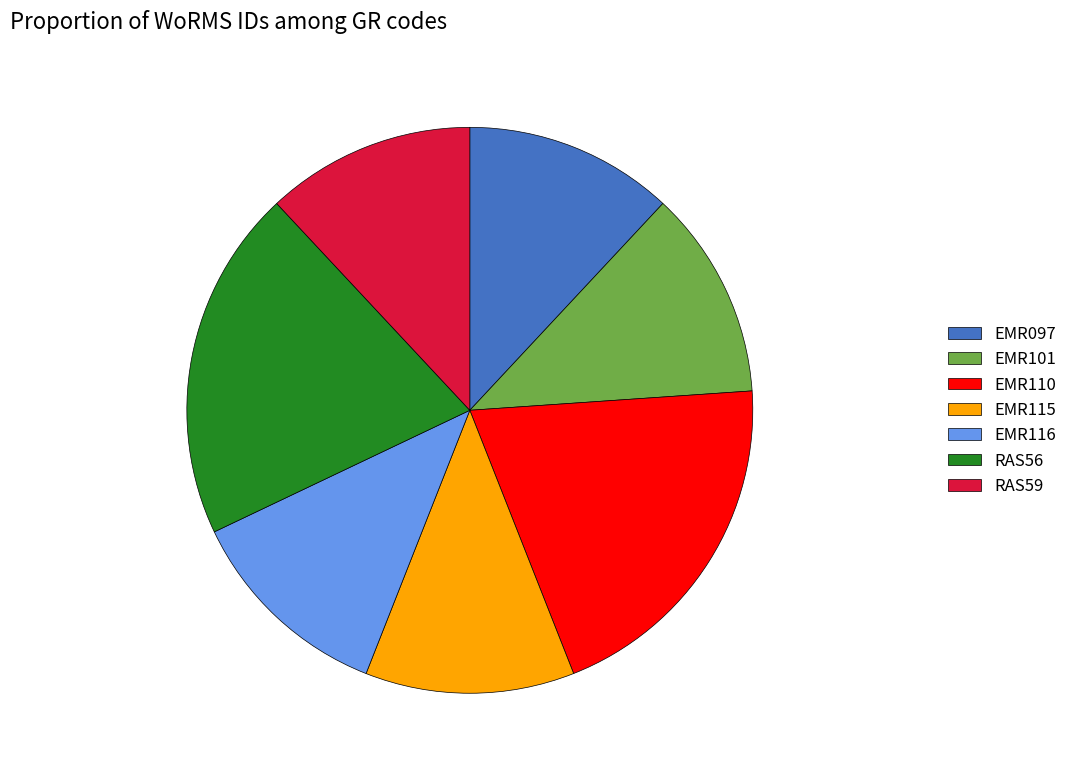

Is it true that EMR101 is 12% of the pie?

True